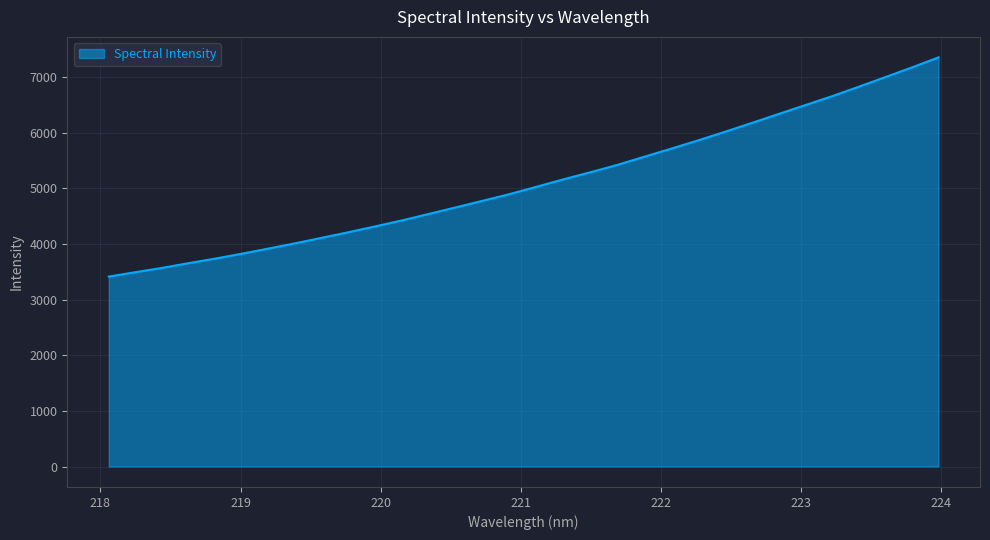

What is the difference between the maximum and minimum values?

3939.3